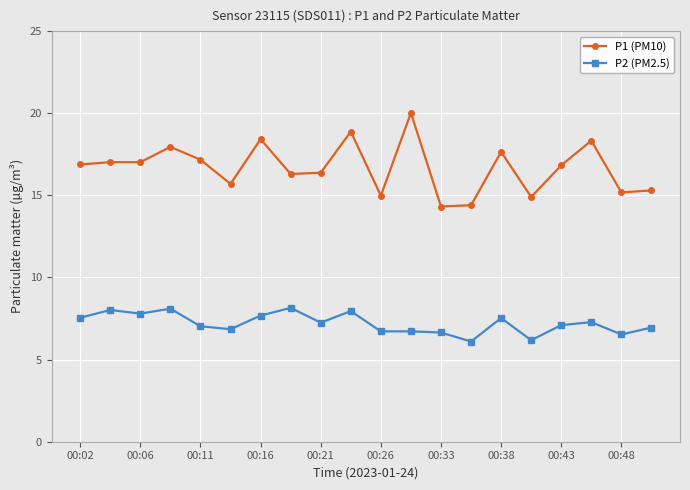

At how many categories does at least one series exceed 7?

20